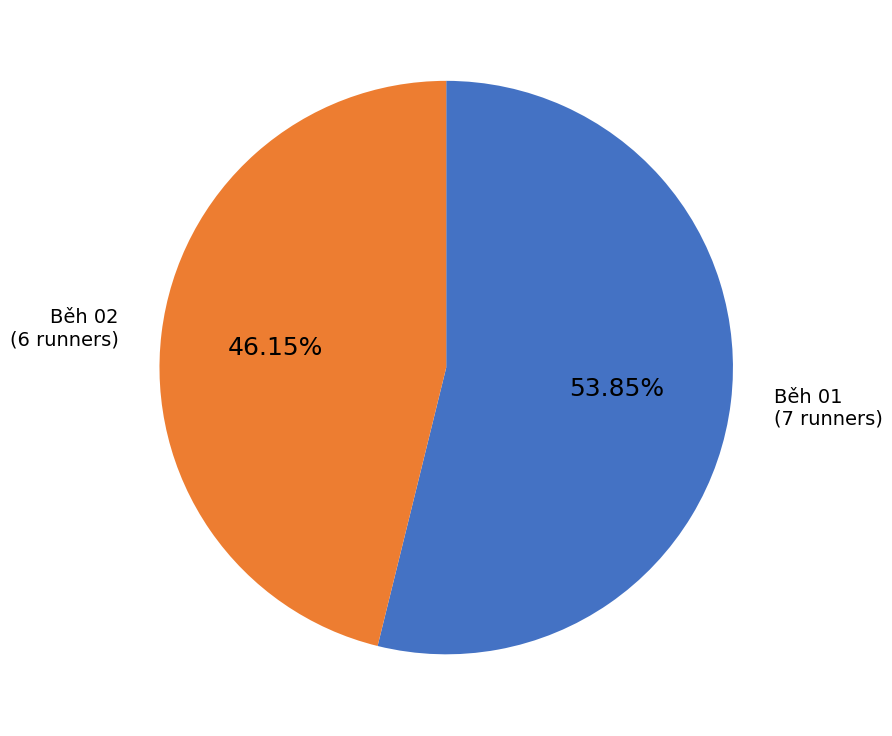

What is the largest slice in the pie chart?

Běh 01